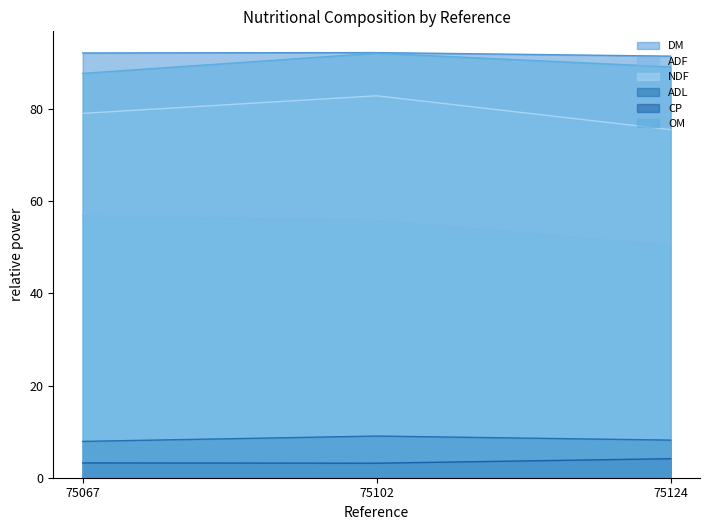

What value does the ADL series have at 75124?

8.2